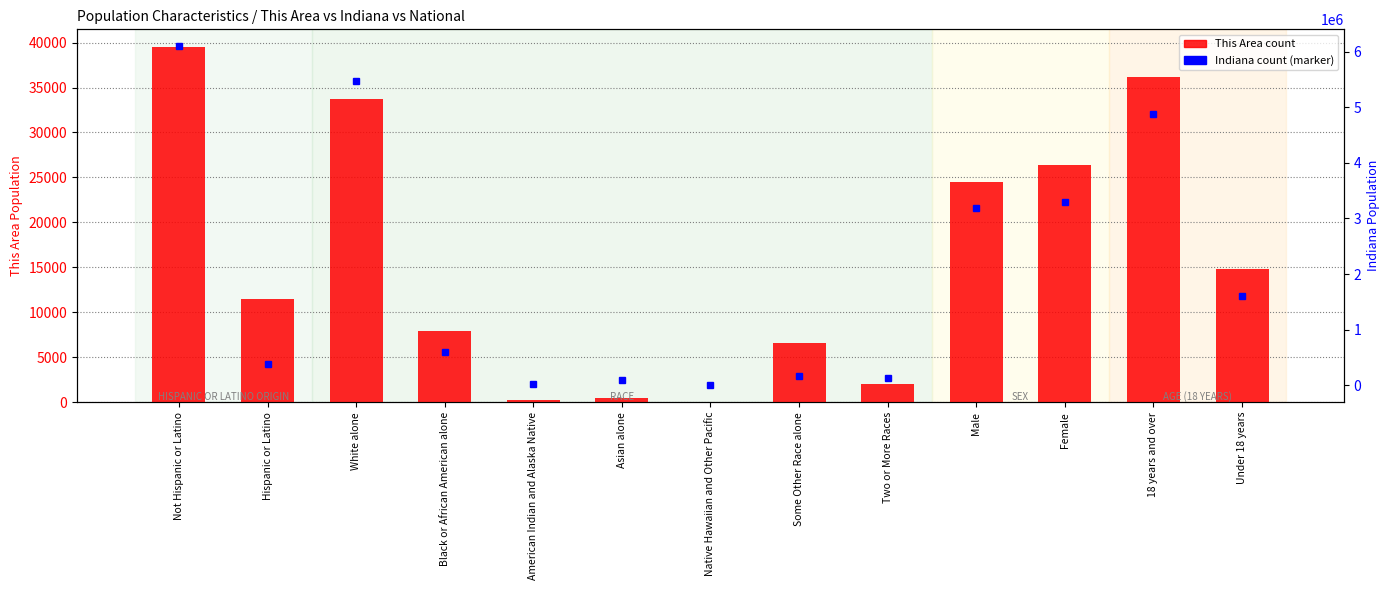

What is the minimum value shown in the chart?

33